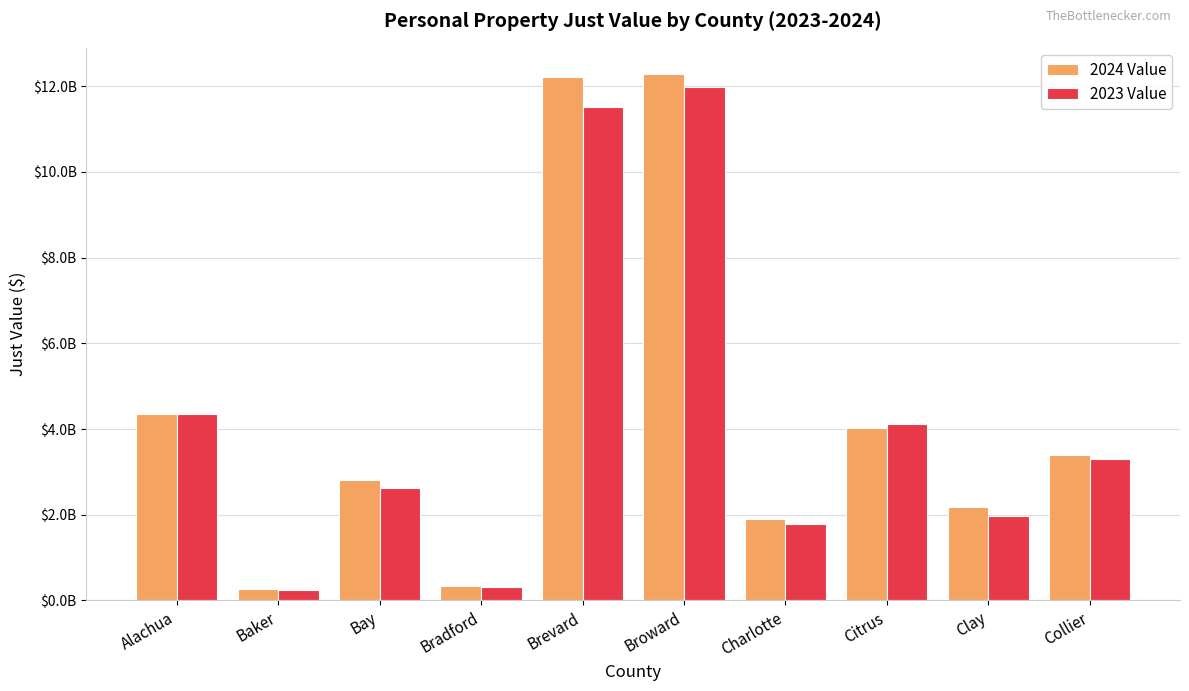

Rank the series by their average value, from lowest to highest.

2023 Value, 2024 Value